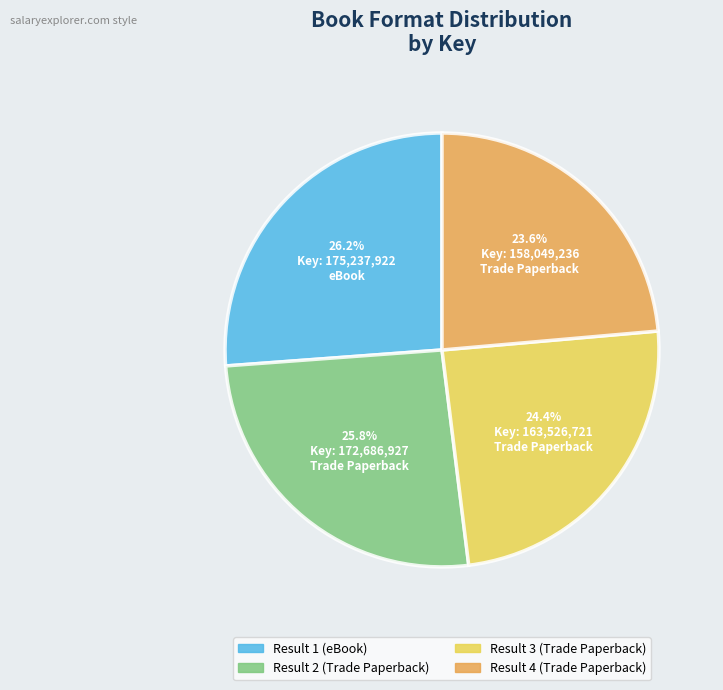

What portion of the pie excludes Result 3?

75.6%